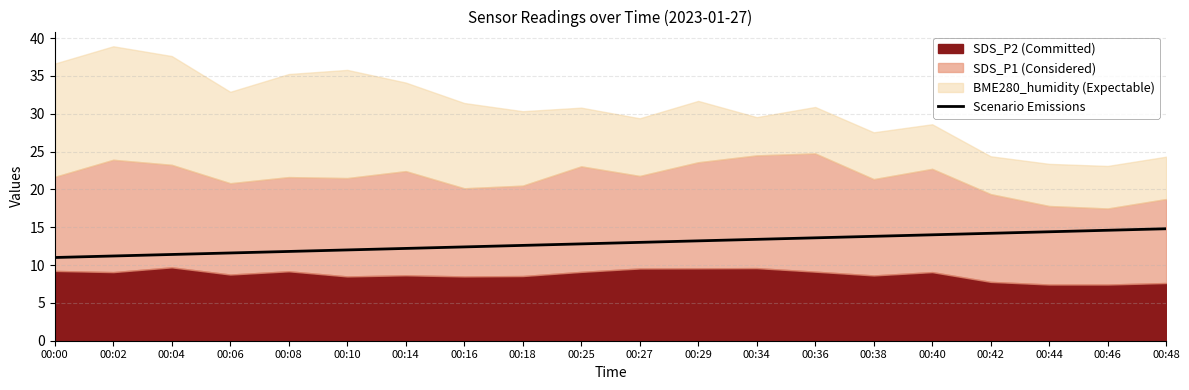

What is the difference between the second highest and second lowest values?

3.4